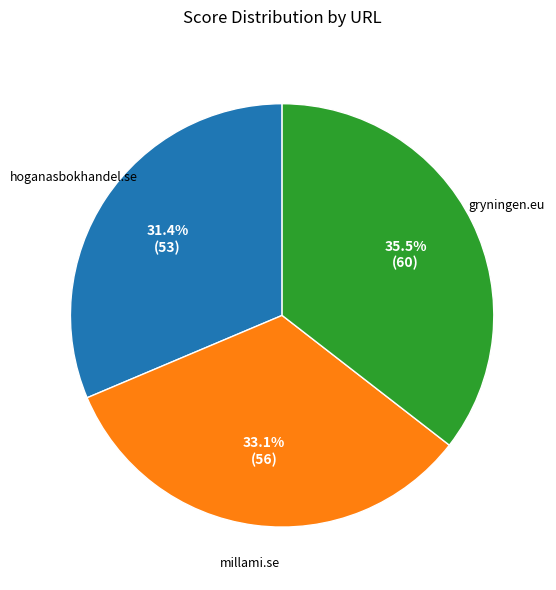

To the nearest percent, what is the difference between the largest and smallest slice percentages?

4%